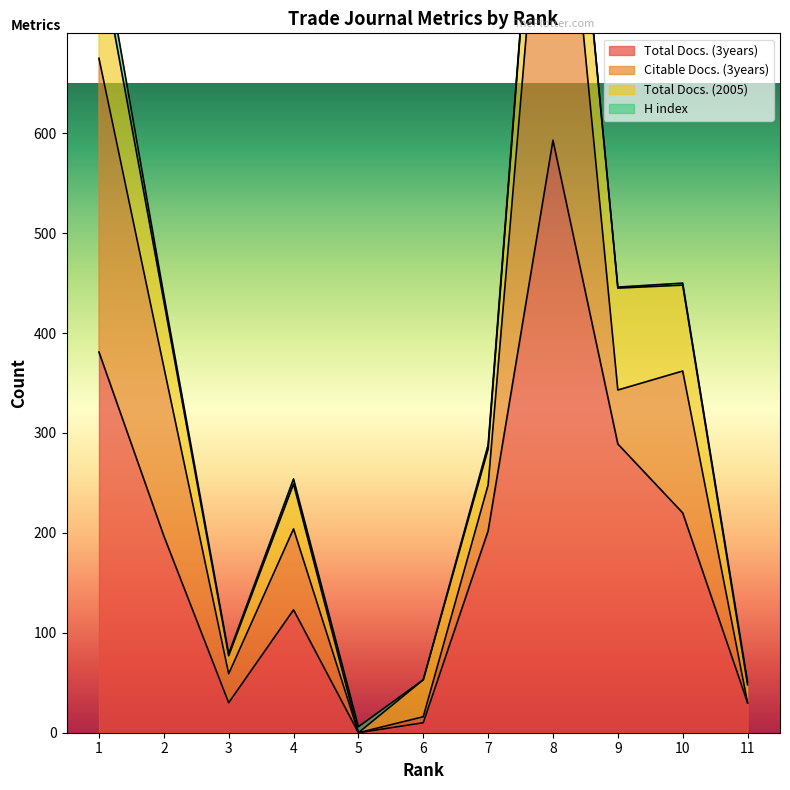

What are all the series names shown in the legend?

Total Docs. (3years), Citable Docs. (3years), Total Docs. (2005), H index